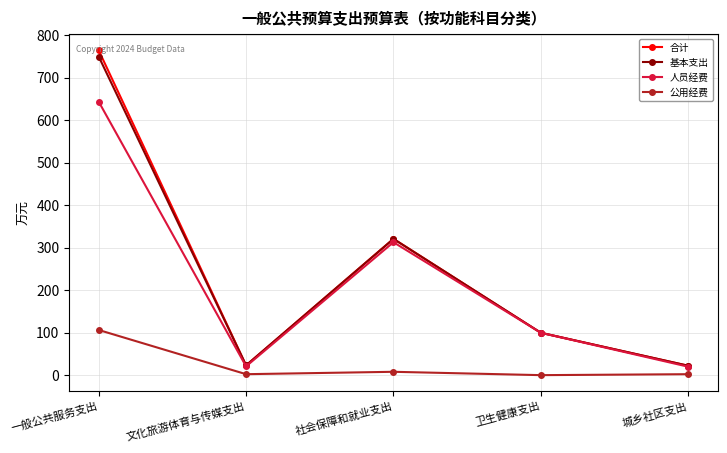

Between 一般公共服务支出 and 卫生健康支出, which series saw the biggest shift?

合计